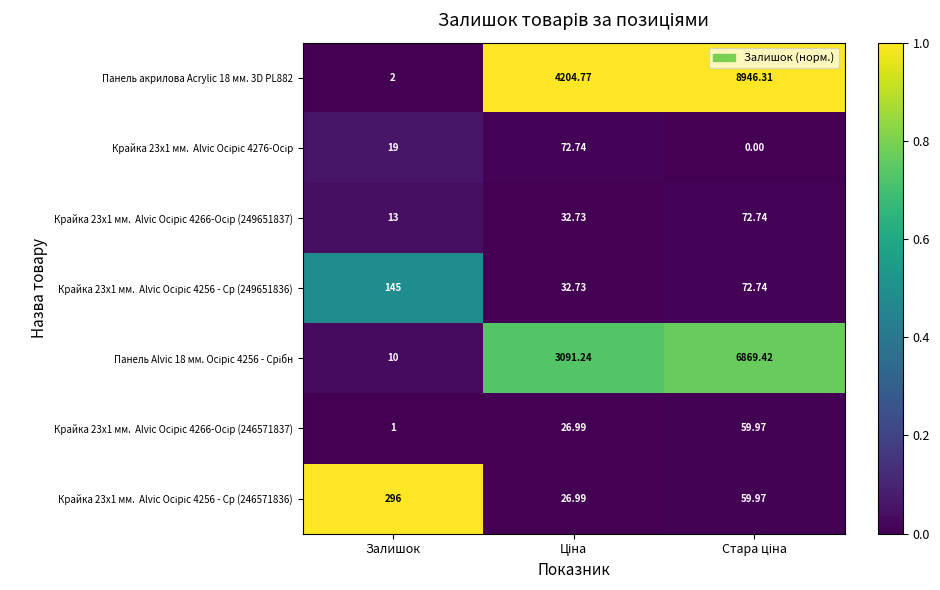

Which series has the largest total across all categories?

Панель акрилова Acrylic 18 мм. 3D PL882